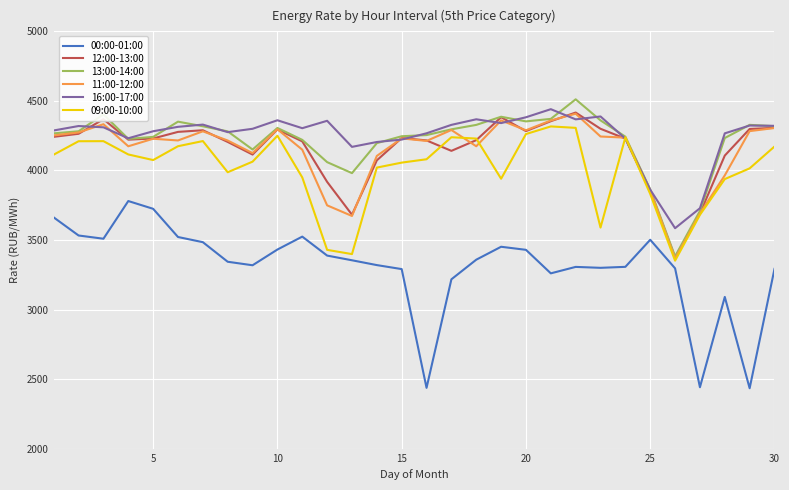

How many times do 16:00-17:00 and 09:00-10:00 cross each other?

2